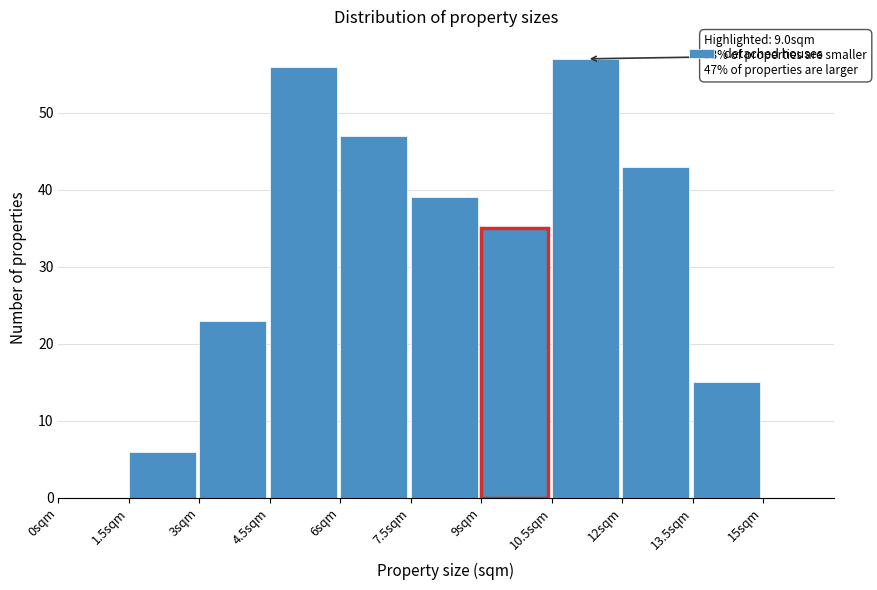

Over which range of the x-axis is the bar tallest?

10.5 to 12.0